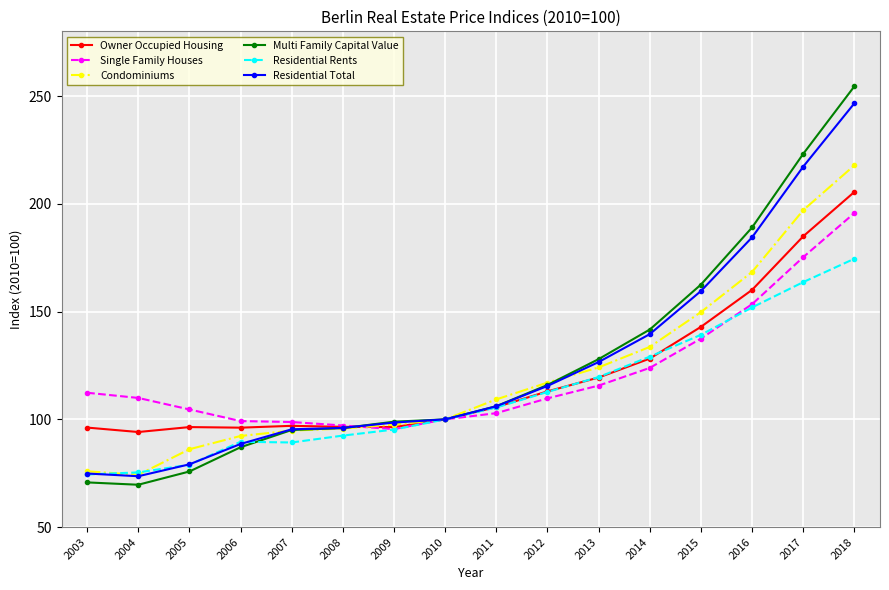

Which series has the widest spread of values?

Multi Family Capital Value